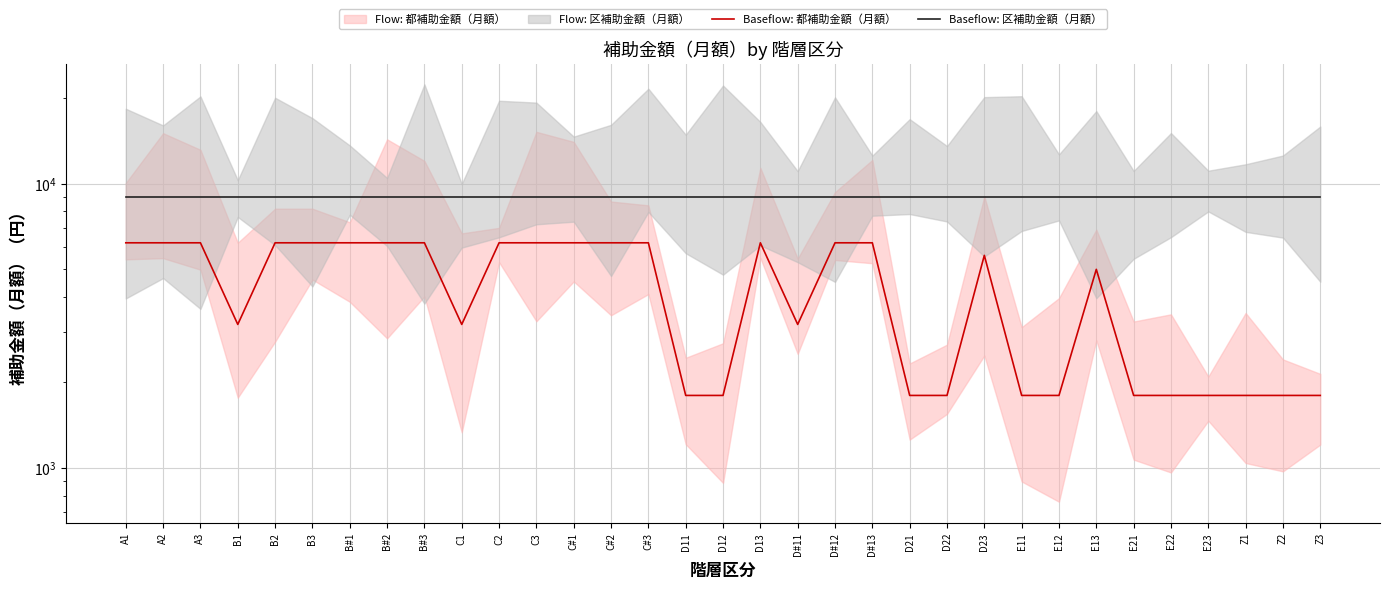

Reading left to right, what are all the values shown in this chart?

Baseflow: 都補助金額（月額）: A1=6200	A2=6200	A3=6200	B1=3200	B2=6200	B3=6200	B#1=6200	B#2=6200	B#3=6200	C1=3200	C2=6200	C3=6200	C#1=6200	C#2=6200	C#3=6200	D11=1800	D12=1800	D13=6200	D#11=3200	D#12=6200	D#13=6200	D21=1800	D22=1800	D23=5600	E11=1800	E12=1800	E13=5000	E21=1800	E22=1800	E23=1800	Z1=1800	Z2=1800	Z3=1800
Baseflow: 区補助金額（月額）: A1=9000	A2=9000	A3=9000	B1=9000	B2=9000	B3=9000	B#1=9000	B#2=9000	B#3=9000	C1=9000	C2=9000	C3=9000	C#1=9000	C#2=9000	C#3=9000	D11=9000	D12=9000	D13=9000	D#11=9000	D#12=9000	D#13=9000	D21=9000	D22=9000	D23=9000	E11=9000	E12=9000	E13=9000	E21=9000	E22=9000	E23=9000	Z1=9000	Z2=9000	Z3=9000